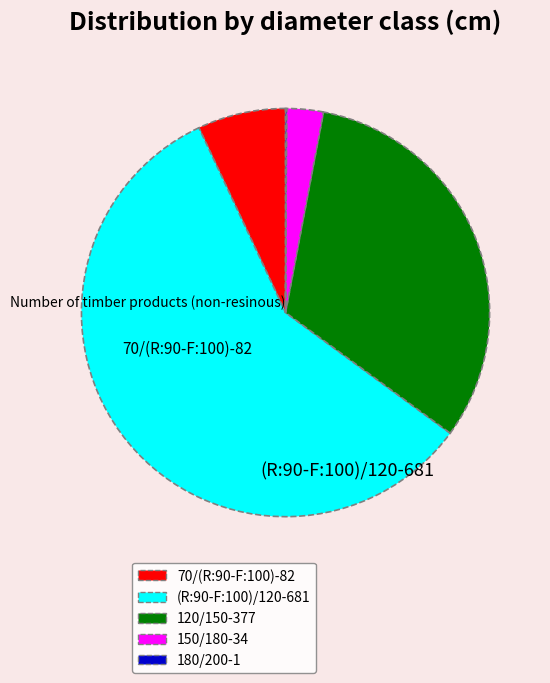

Is there a majority slice in this chart?

Yes